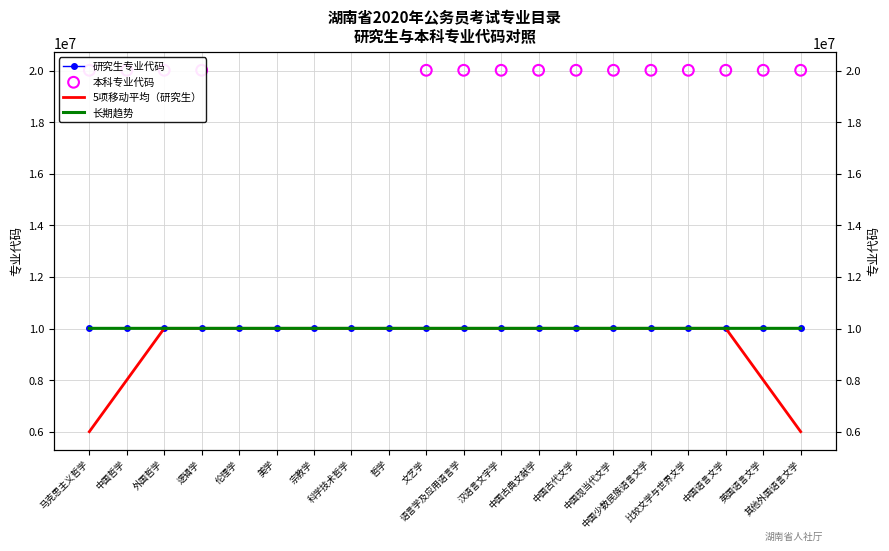

What is the change in value from 外国哲学 to 中国古典文献学?

+101